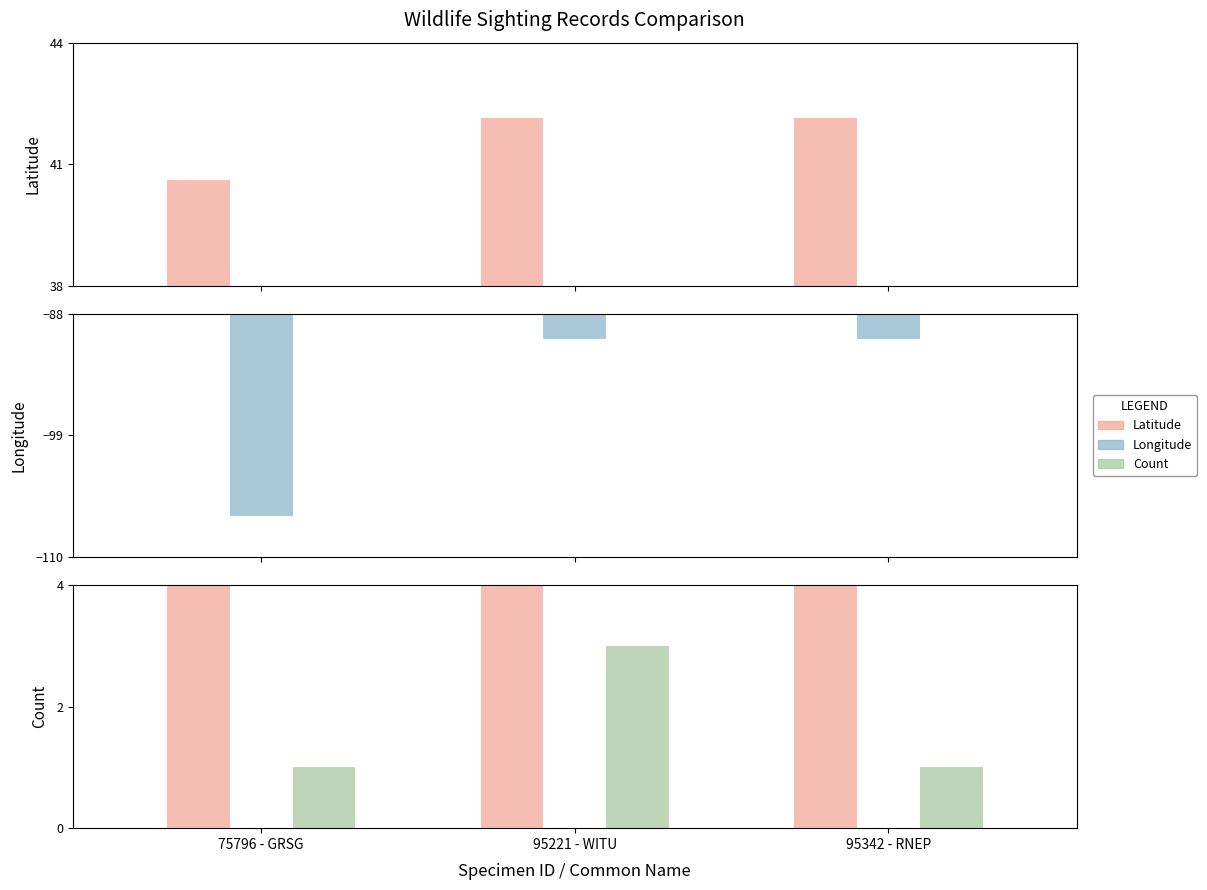

What value does the Latitude series have at 75796 - GRSG?

40.6